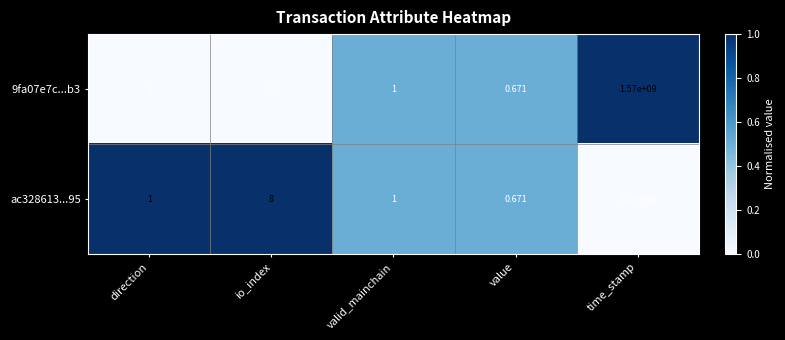

Which series has the largest range (max minus min)?

9fa07e7c...b3